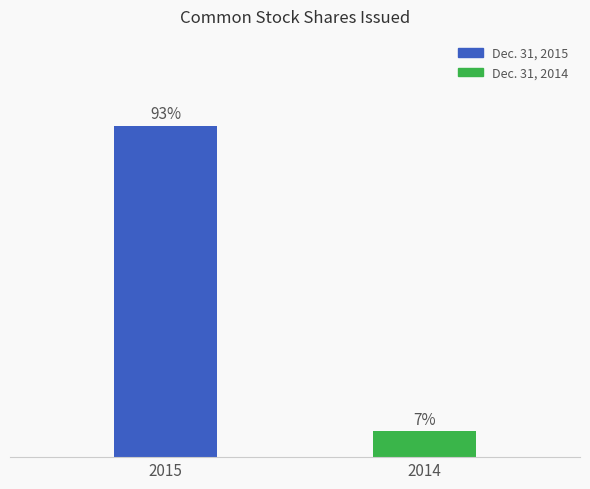

What is the change in value from 2015 to 2014?

-97754309